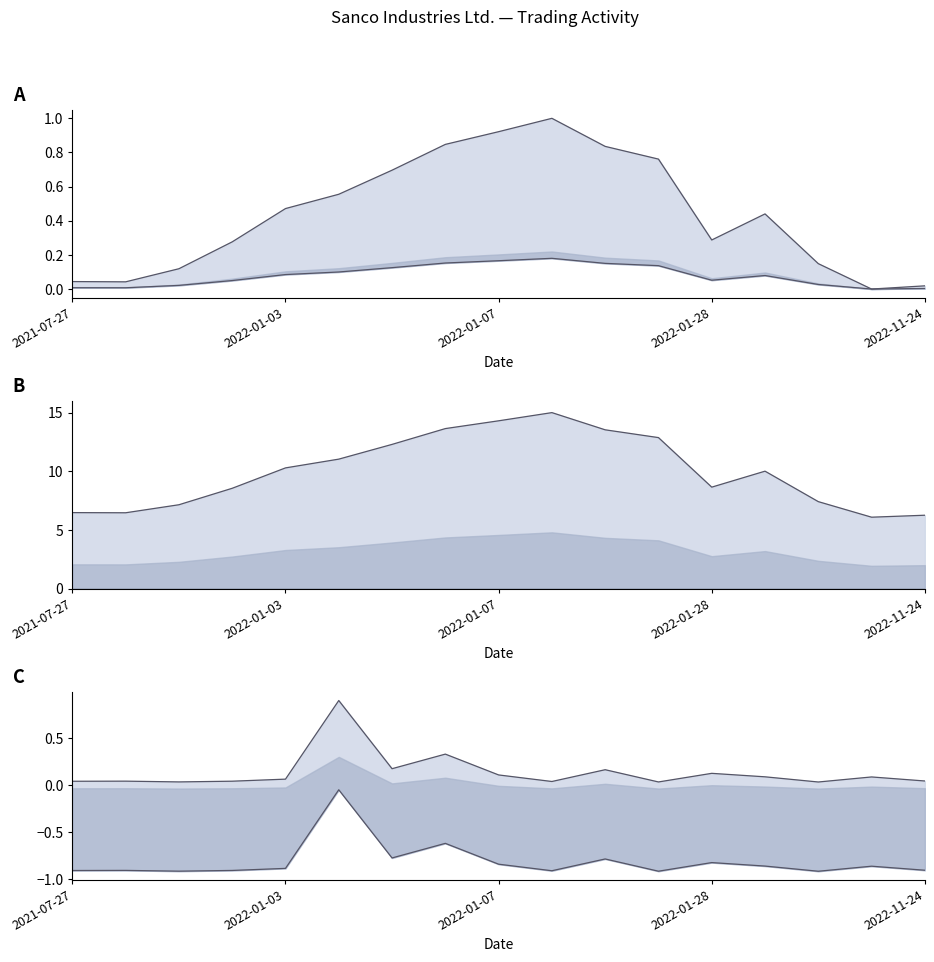

At how many categories does at least one series exceed 0?

17